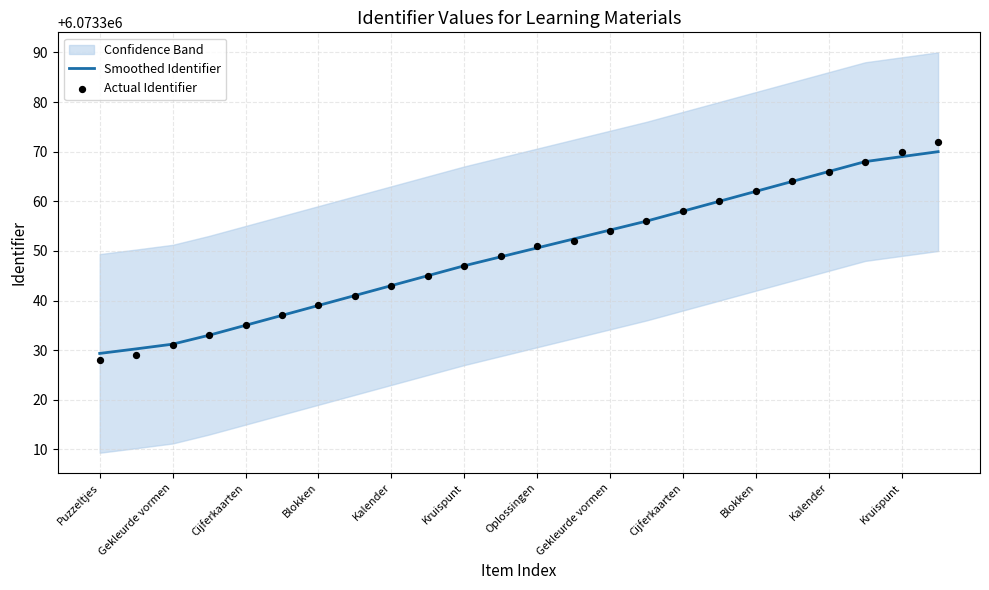

Which series contains the lowest Y value?

Actual Identifier